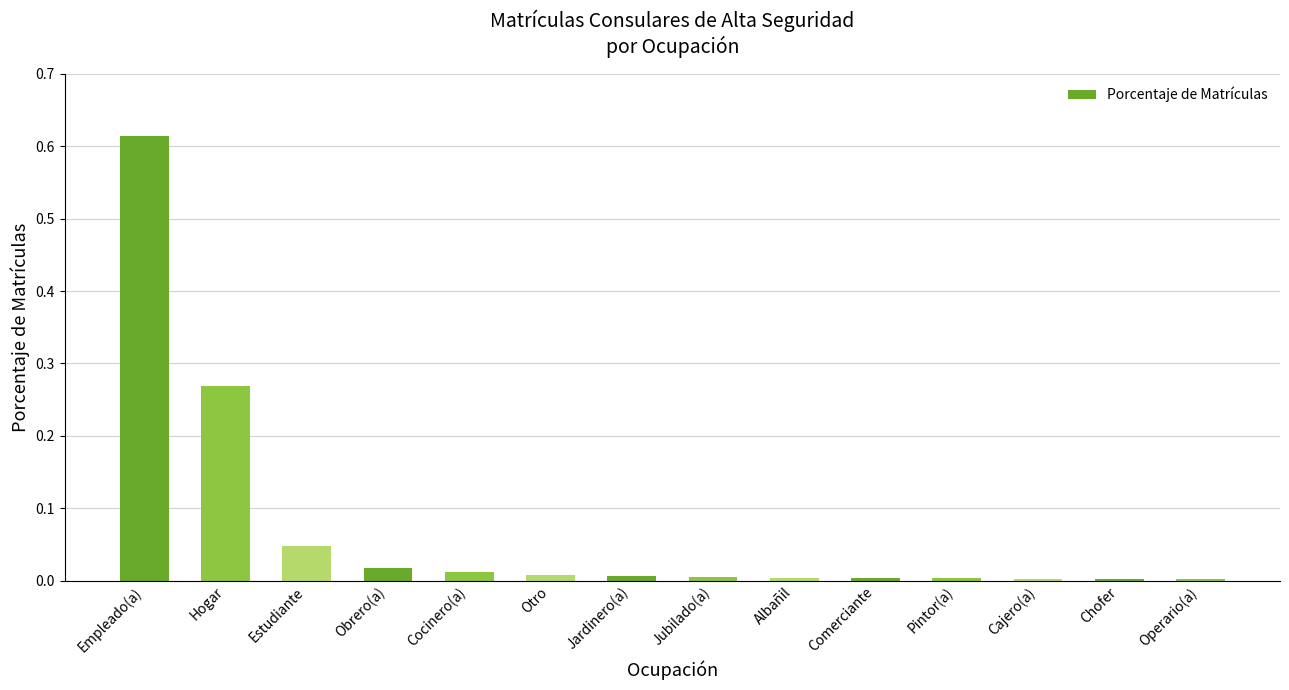

Which has a higher value, Comerciante or Hogar?

Hogar